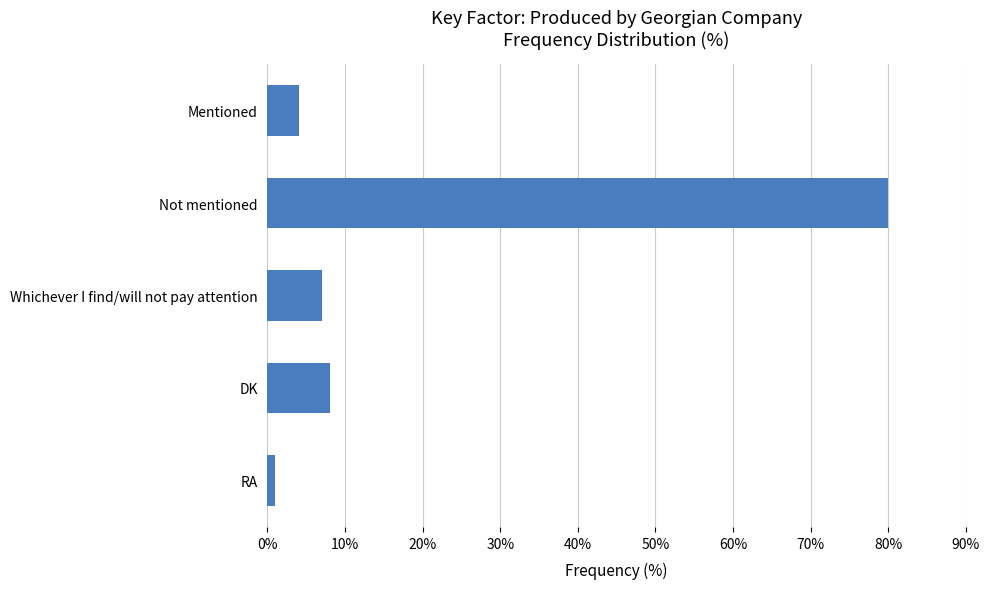

List the labels in order of value, smallest first.

RA, Mentioned, Whichever I find/will not pay attention, DK, Not mentioned